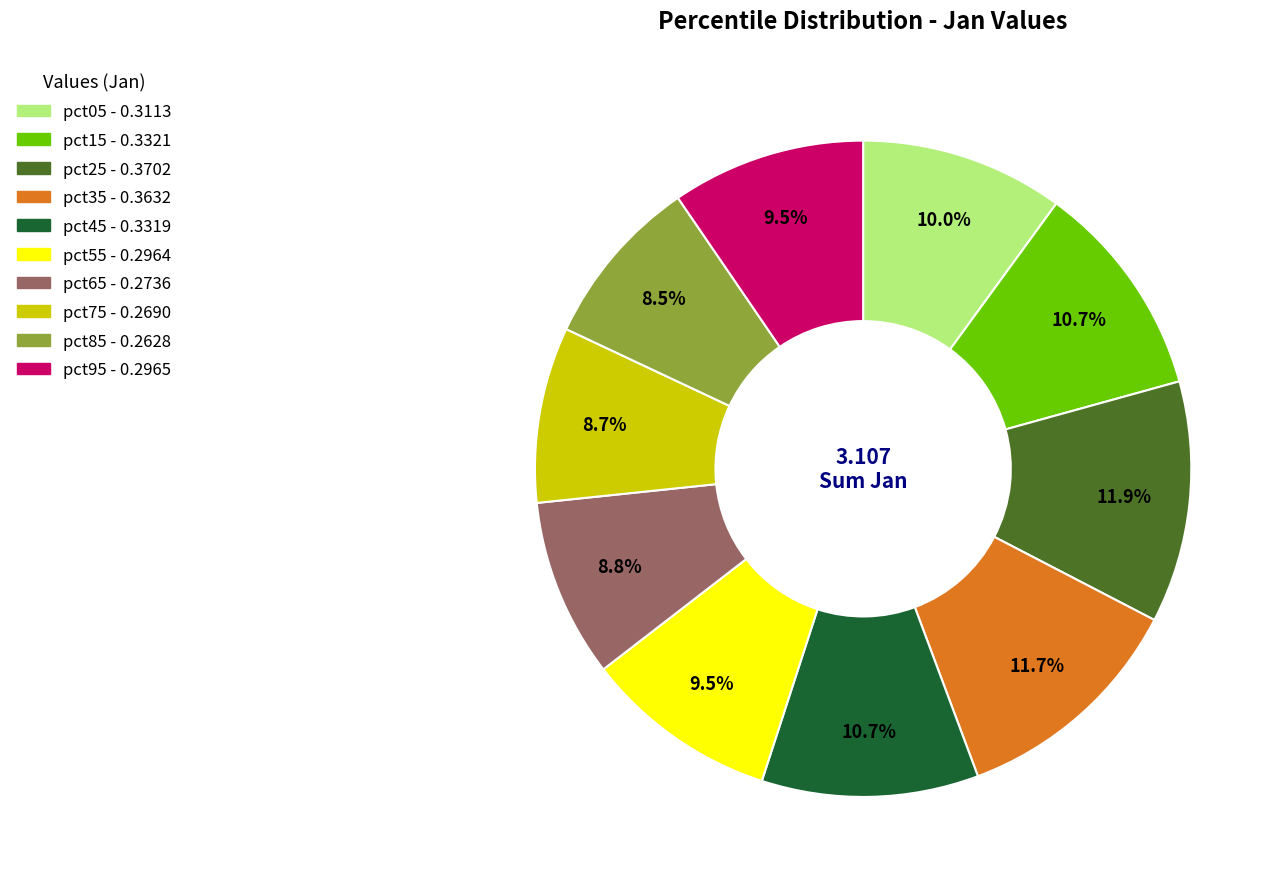

How much of the chart is everything except pct35?

88.3%